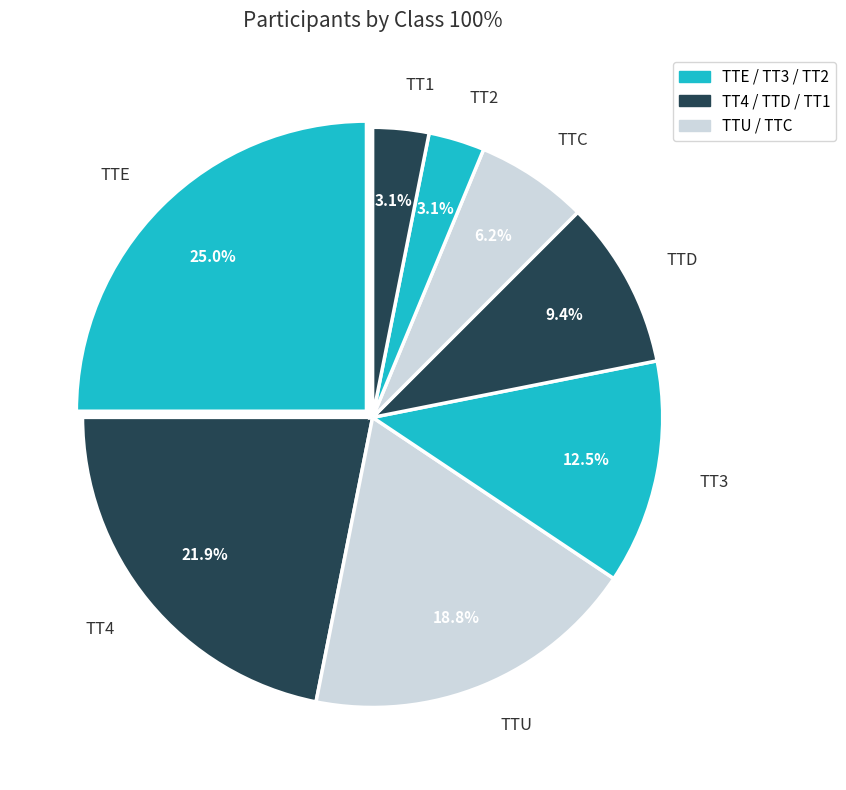

How many segments does this pie chart have?

8